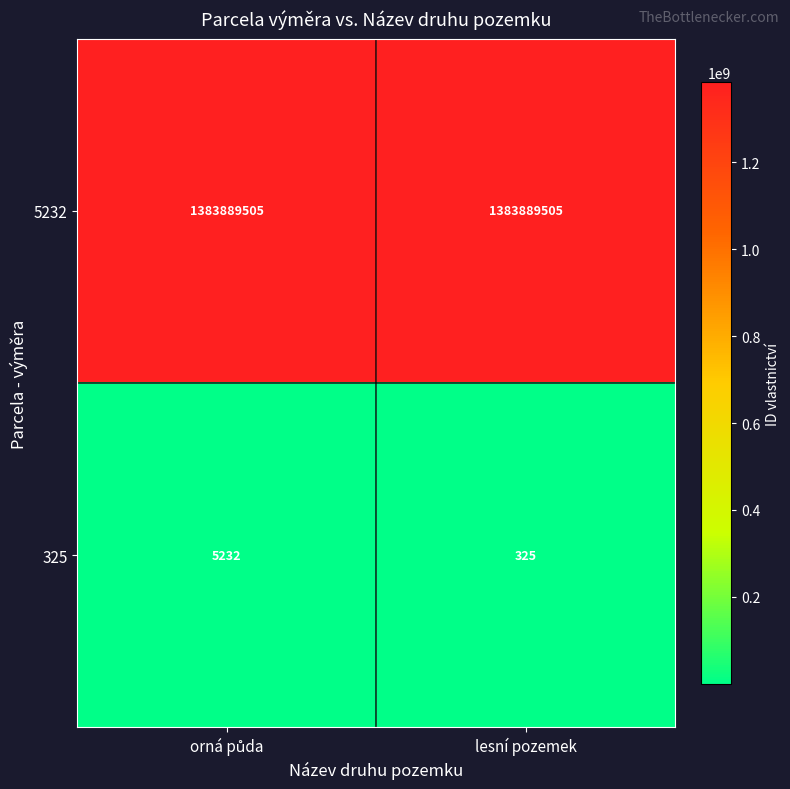

What is the minimum value shown in the chart?

325